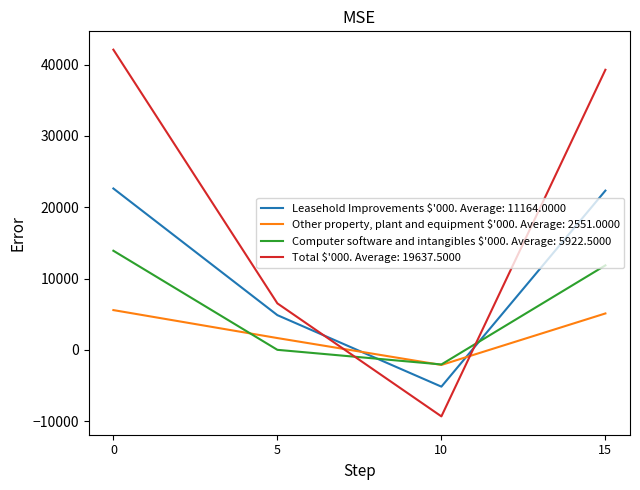

What is the lowest value of the Computer software and intangibles $'000. Average: 5922.5000 series?

-2051